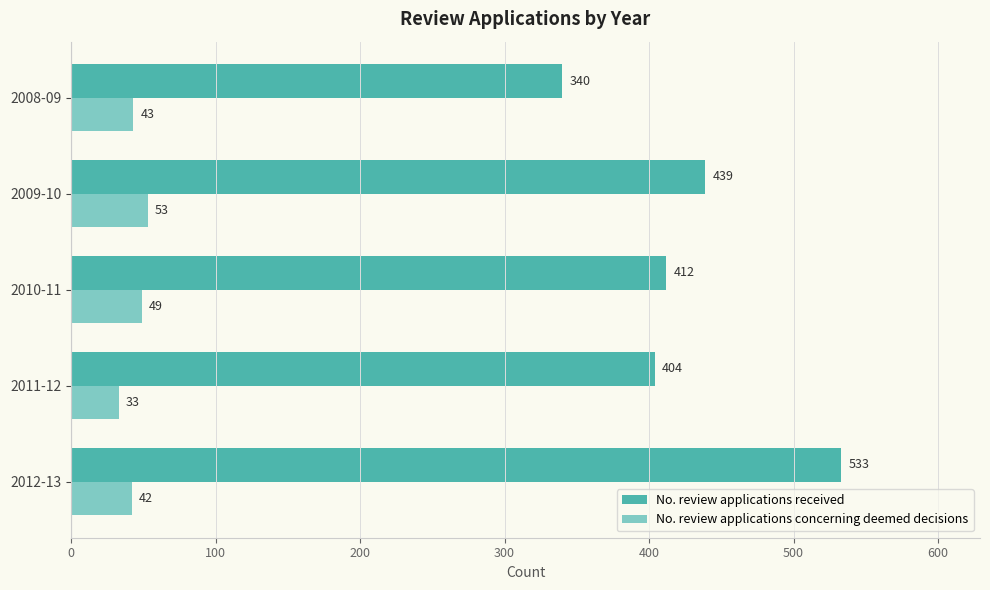

True or false: No. review applications received has a value of 443 at 2008-09.

False